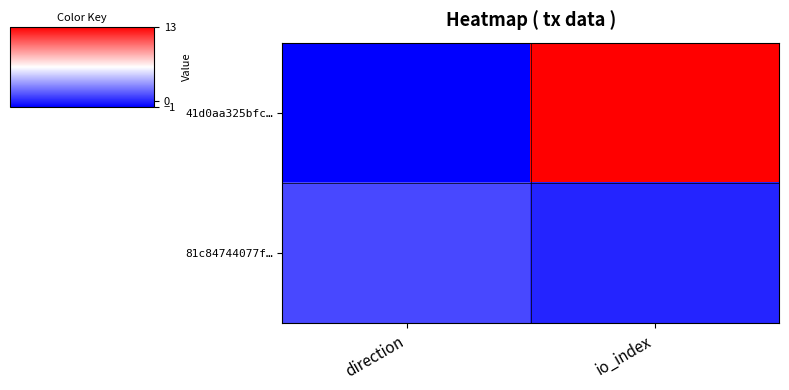

Which category has the lowest value across all series?

direction